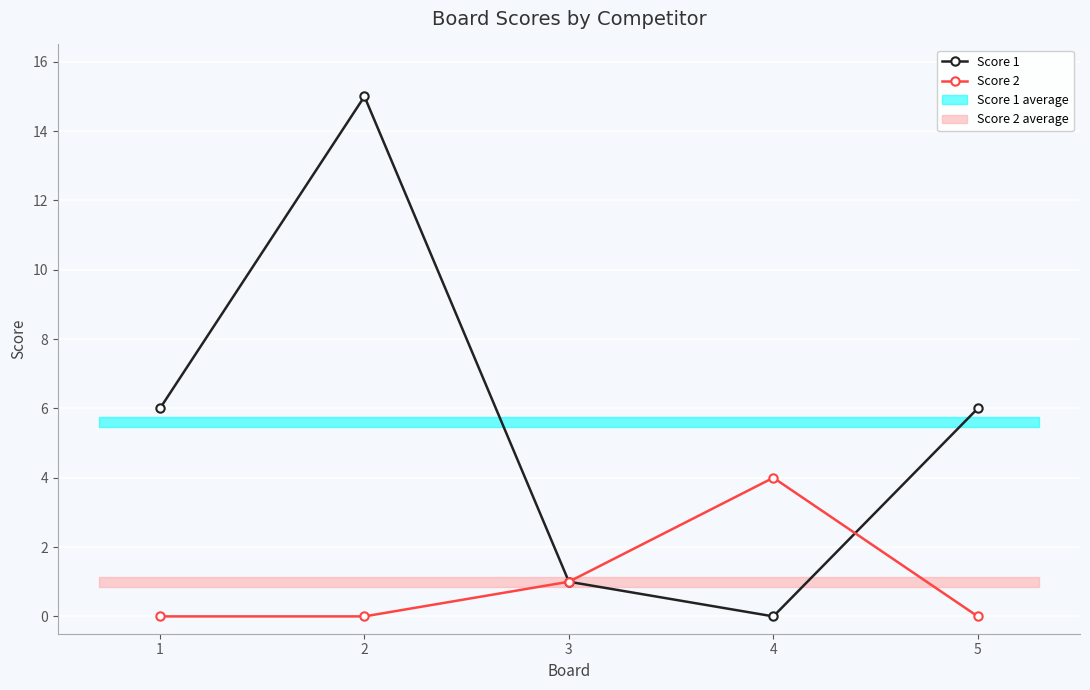

What is the sum of all Score 1 values?

28